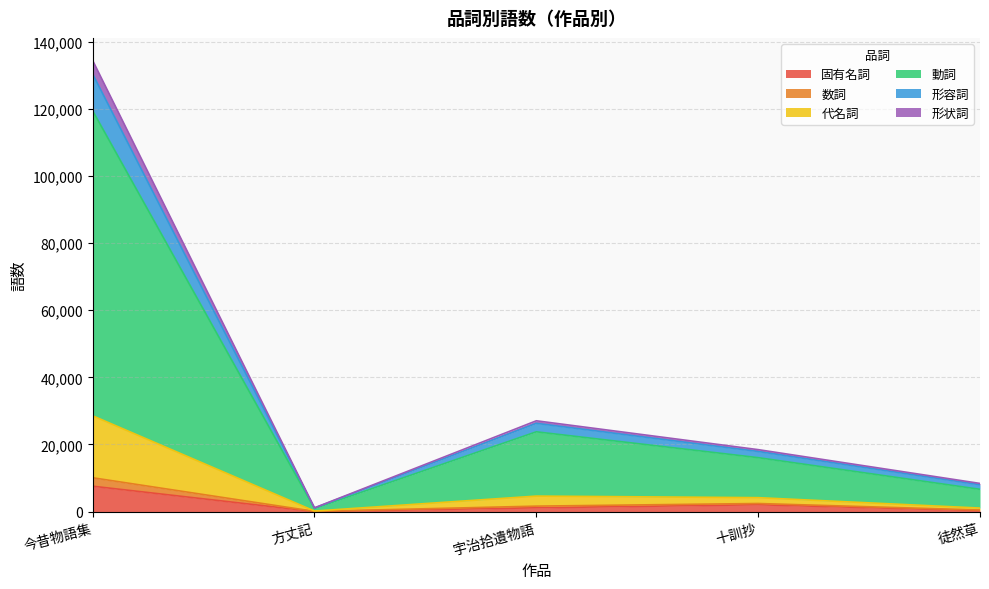

What is the greatest value displayed?

134369